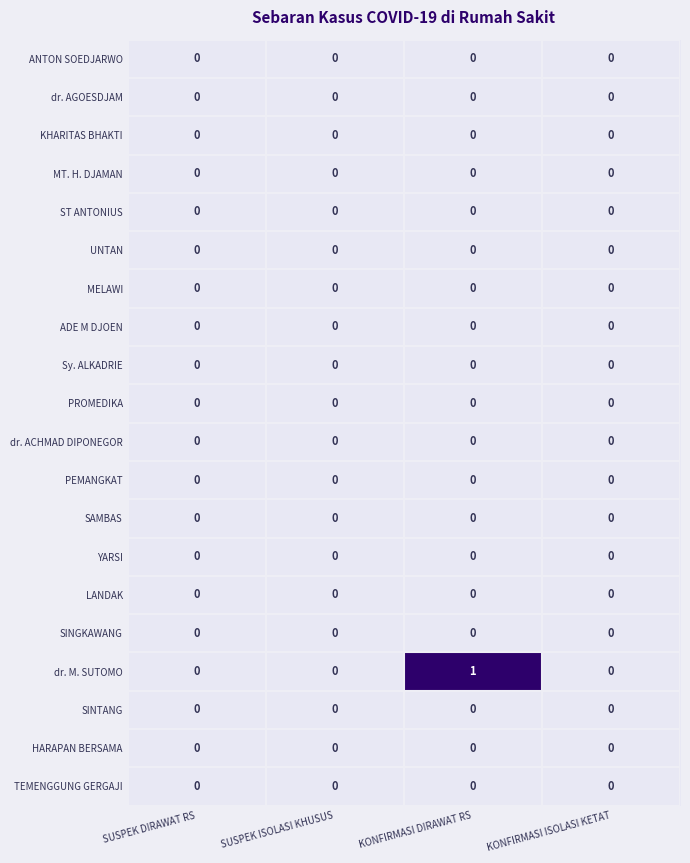

Which series has the widest spread of values?

dr. M. SUTOMO